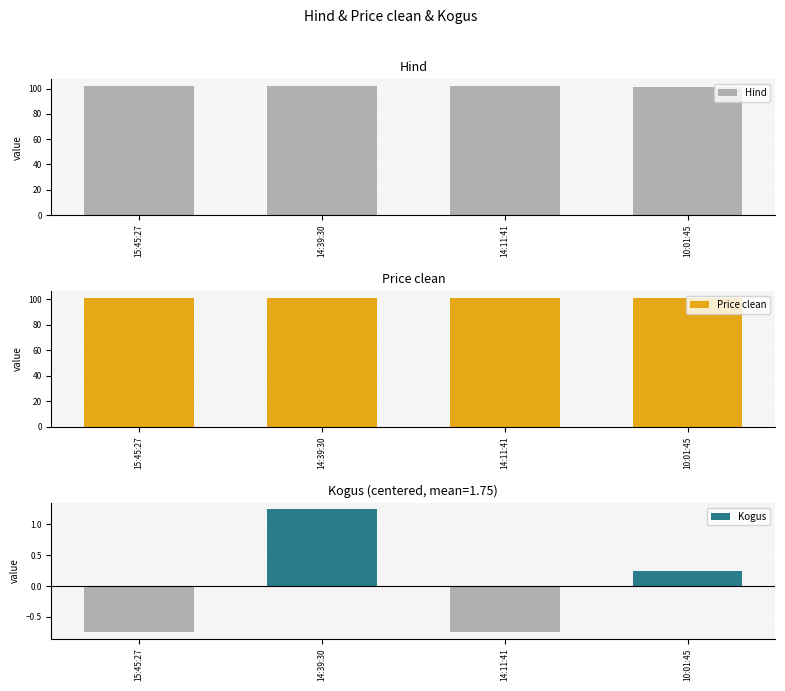

Are the bars grouped side by side (vs. stacked)?

Yes